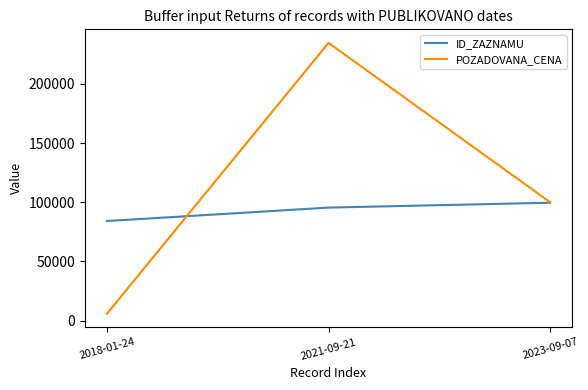

At which label does POZADOVANA_CENA reach its minimum?

2018-01-24